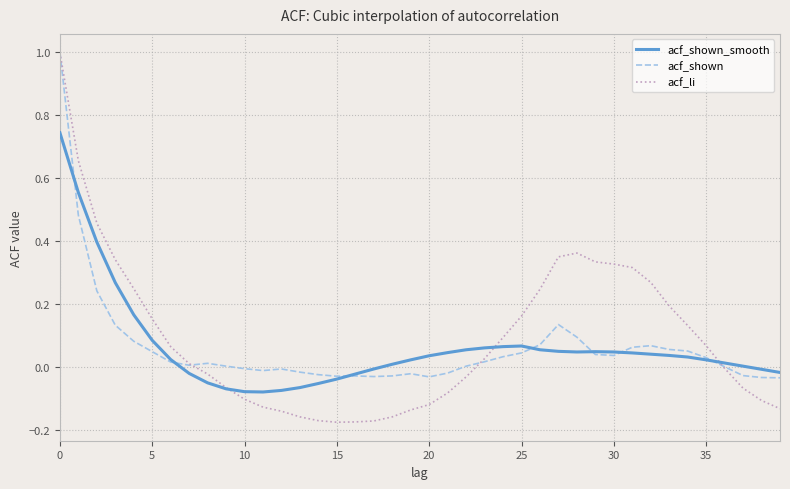

What is the maximum value for acf_li?

1.0